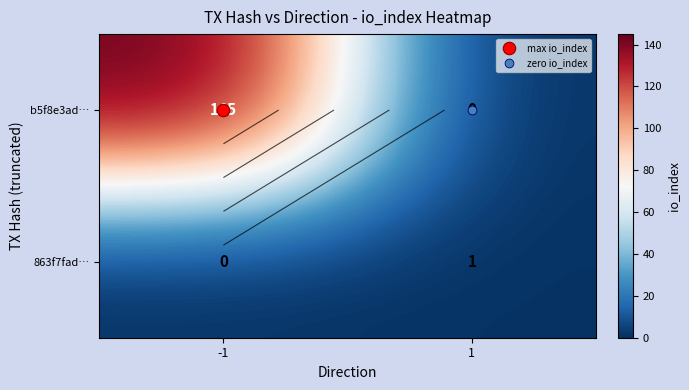

At how many categories does at least one series exceed 10?

1